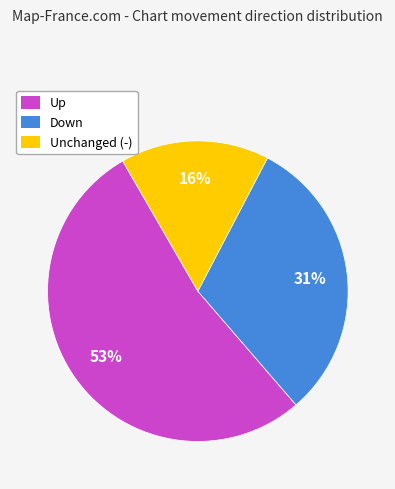

How many segments does this pie chart have?

3